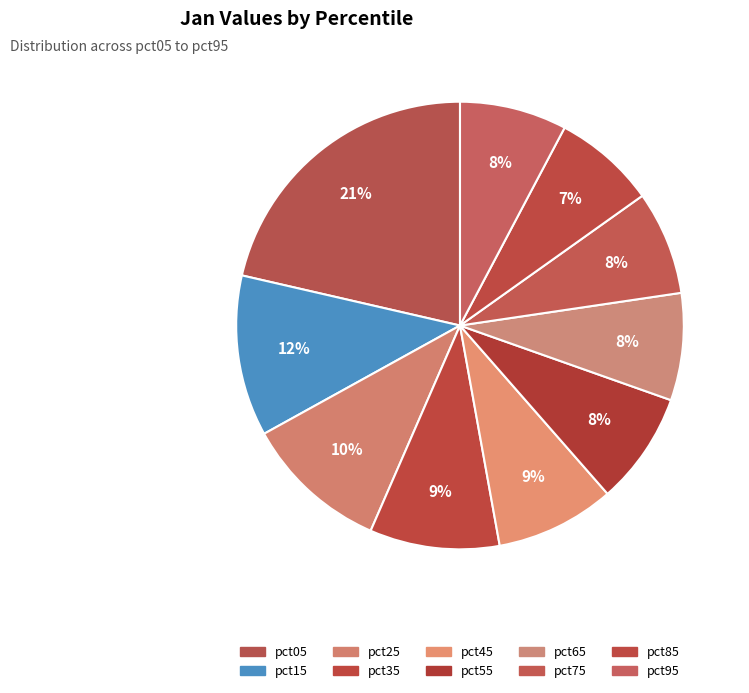

To the nearest percent, what is the average slice percentage?

10%